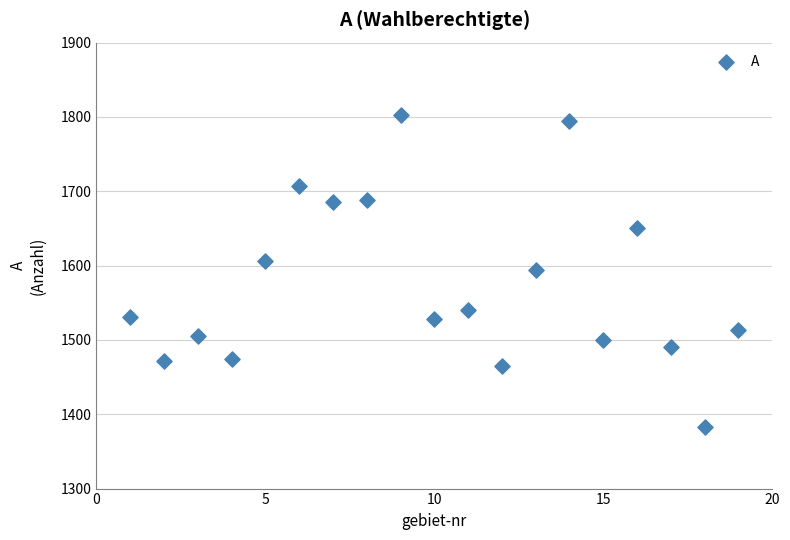

What is the range of Y values (max minus min)?

420